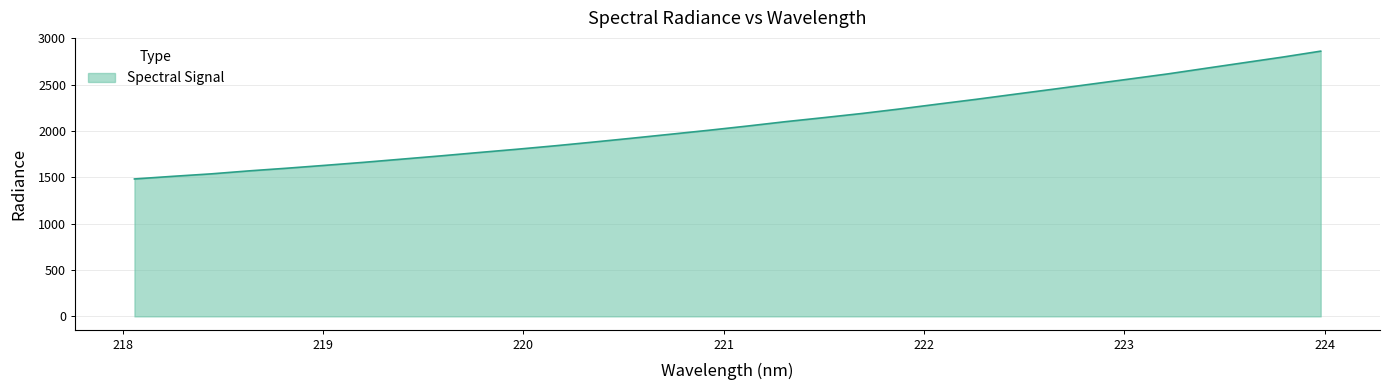

What is the maximum value shown in the chart?

2861.4